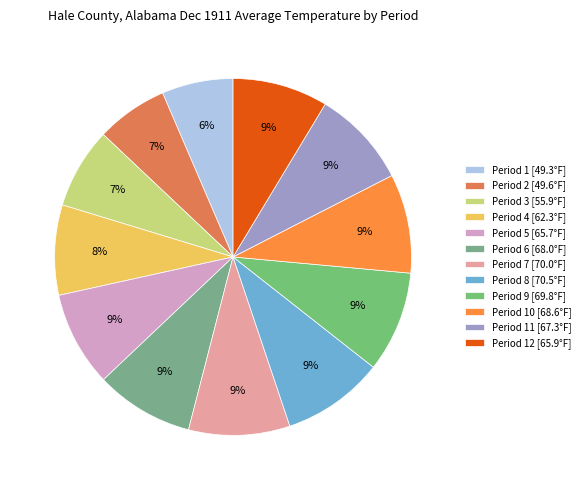

Which category has the smallest portion of the pie?

Period 1